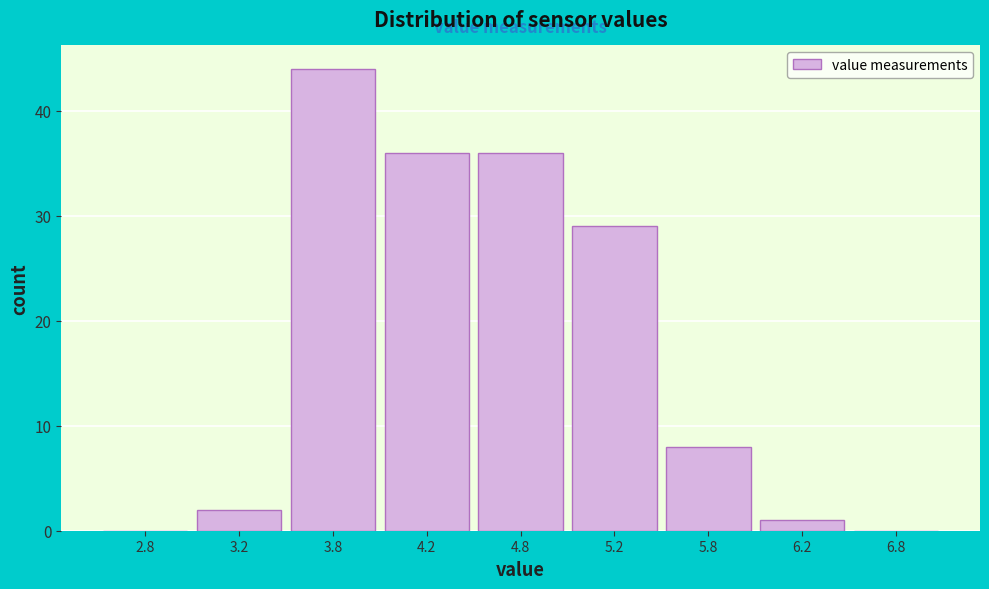

Reading left to right, list all the values displayed in this chart.

2.8=0	3.2=2	3.8=44	4.2=36	4.8=36	5.2=29	5.8=8	6.2=1	6.8=0